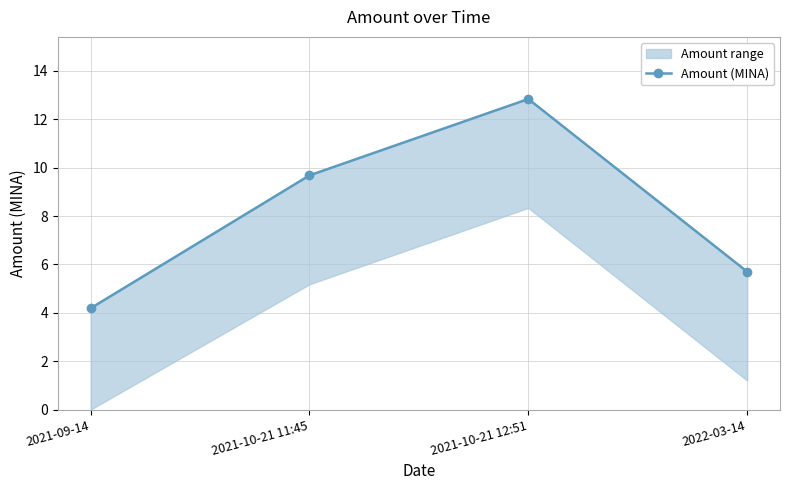

Reading right to left, extract all data points from this chart.

2022-03-14=5.7	2021-10-21 12:51=12.8	2021-10-21 11:45=9.7	2021-09-14=4.2